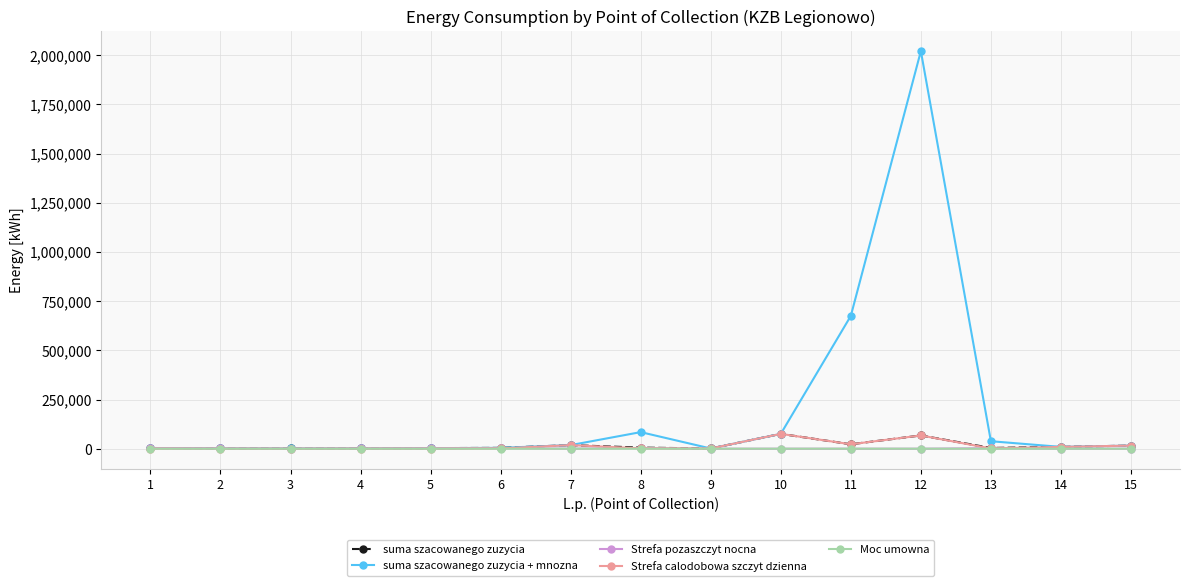

Which series has the largest range (max minus min)?

suma szacowanego zuzycia + mnozna